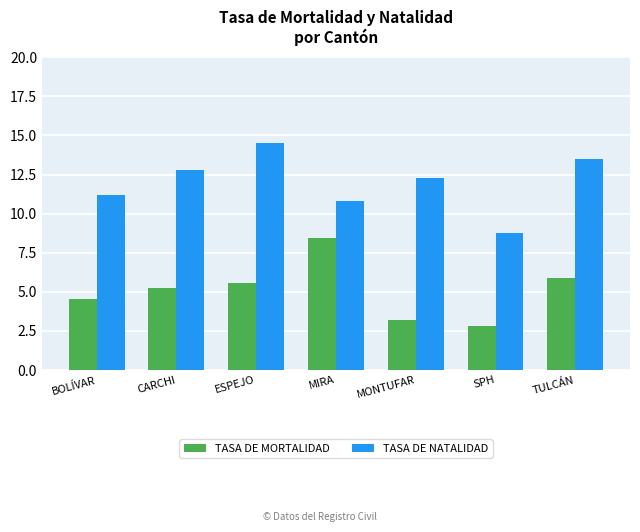

Which label corresponds to the smallest value in the chart?

SPH